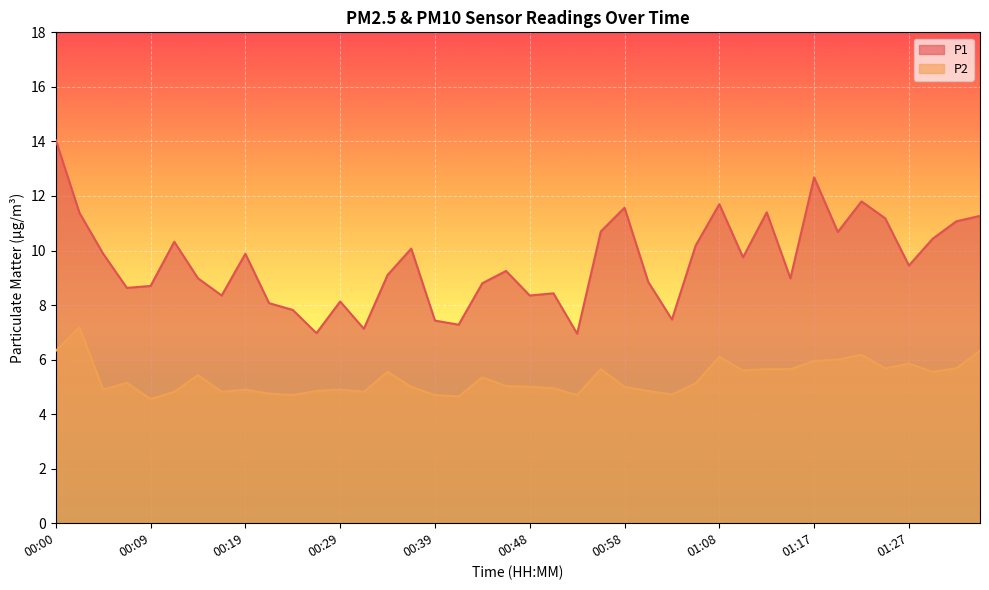

True or false: P2 and P1 cross at least once.

False